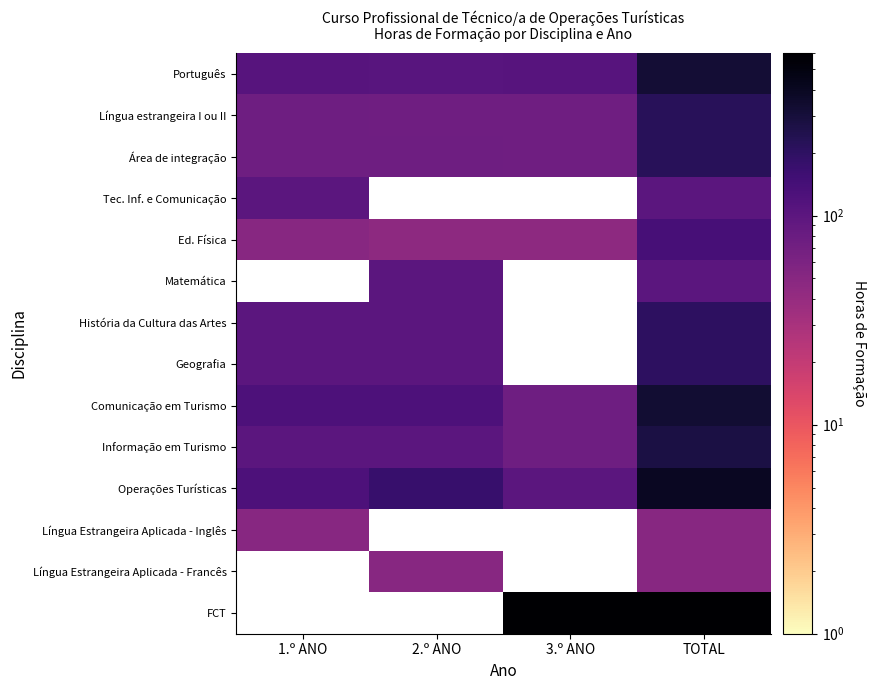

What is the highest value of the Ed. Física series?

140.0